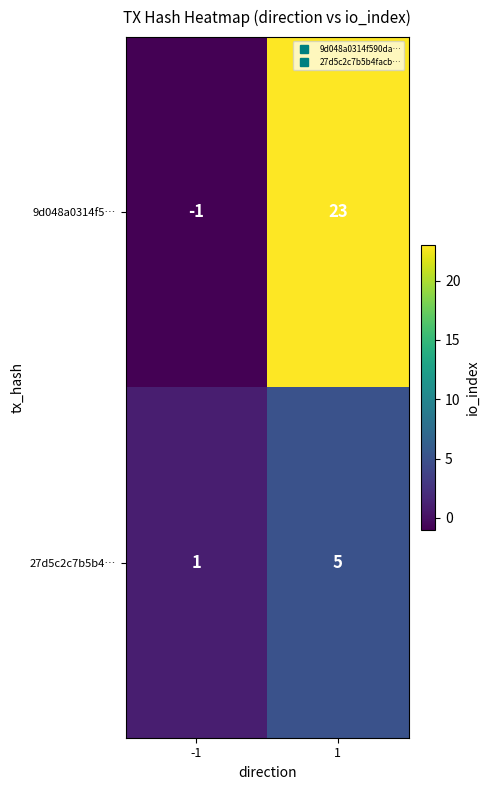

Which series has the largest total across all categories?

9d048a0314f5…